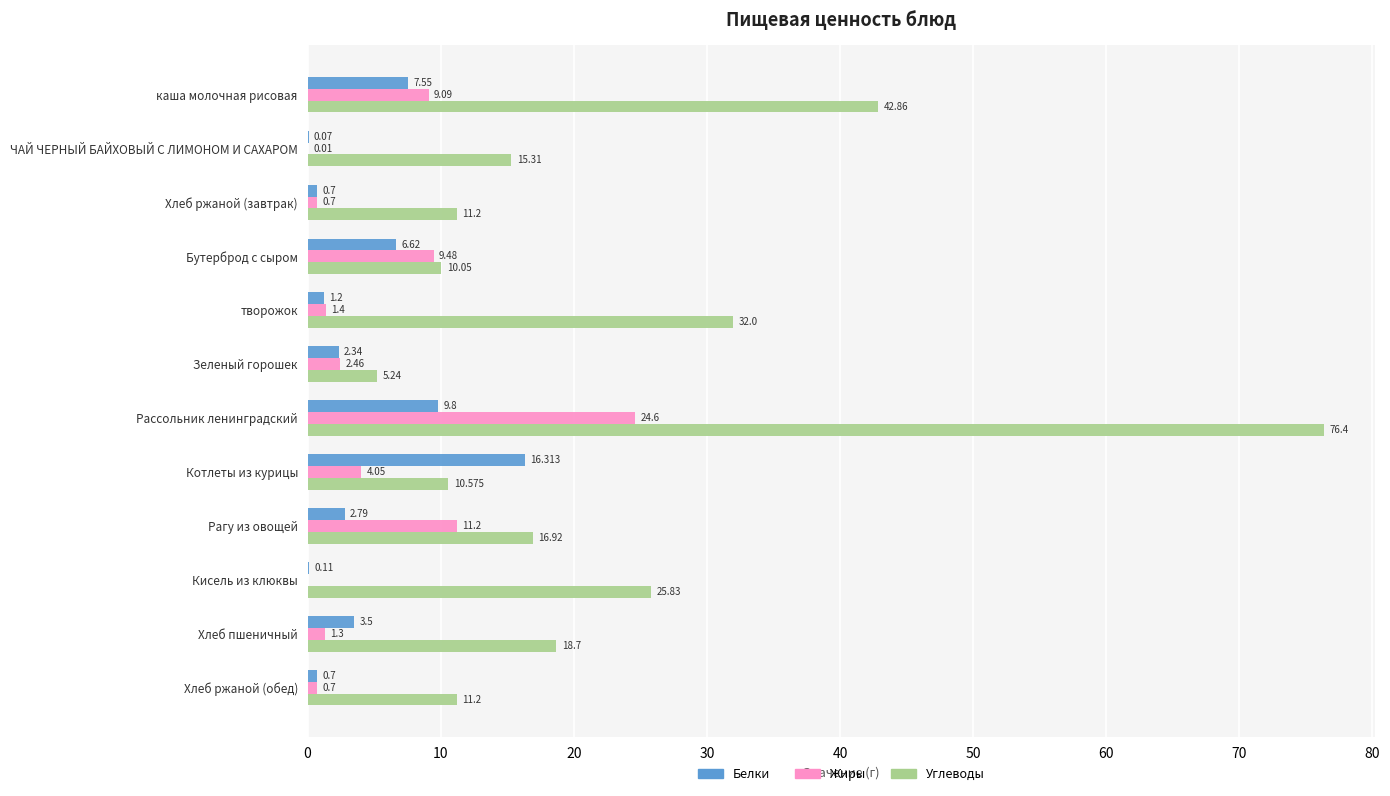

At which label is Углеводы closest to 40?

каша молочная рисовая